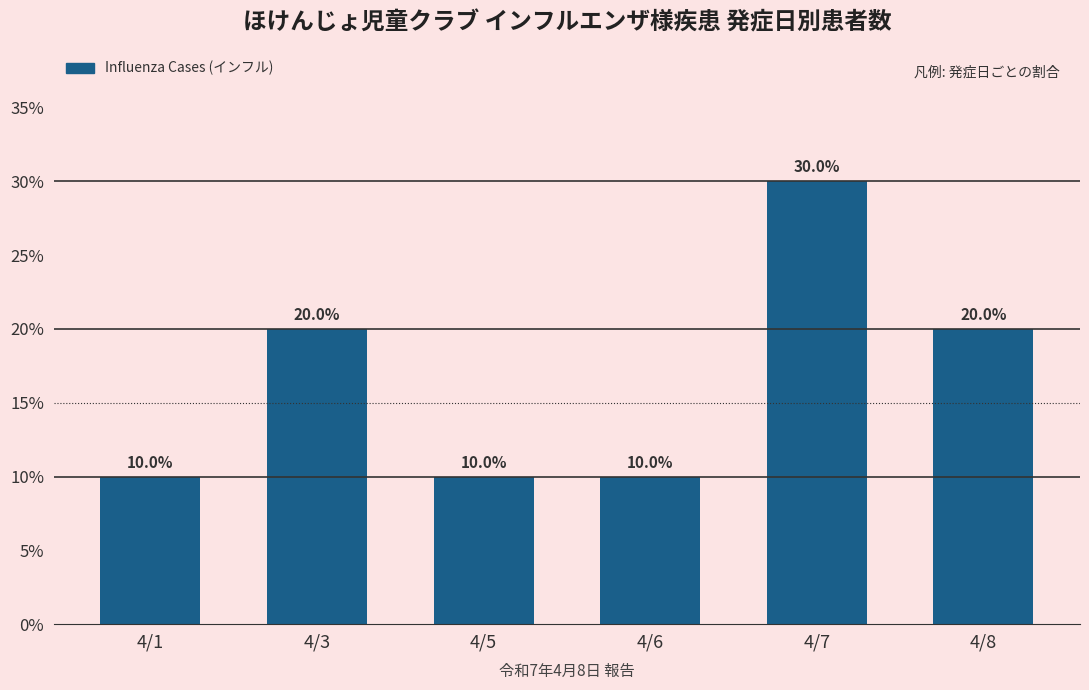

The value at 4/7 is 30. True or false?

True